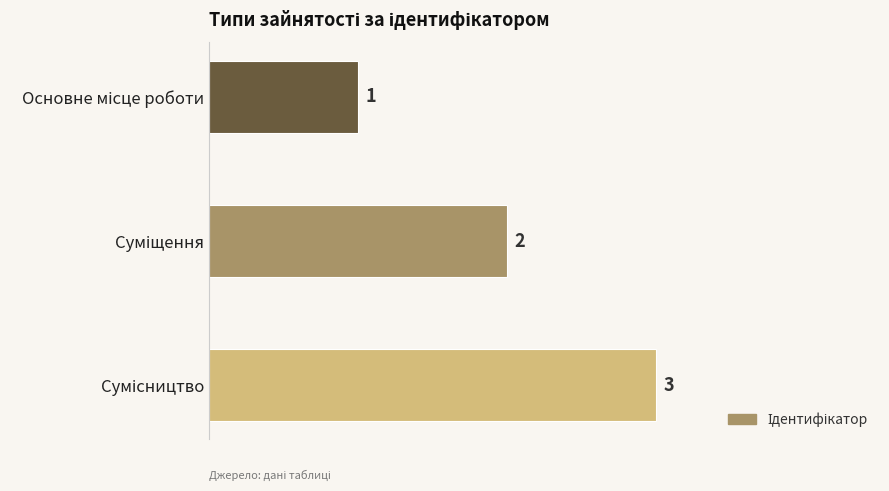

What is the sum of all values?

6